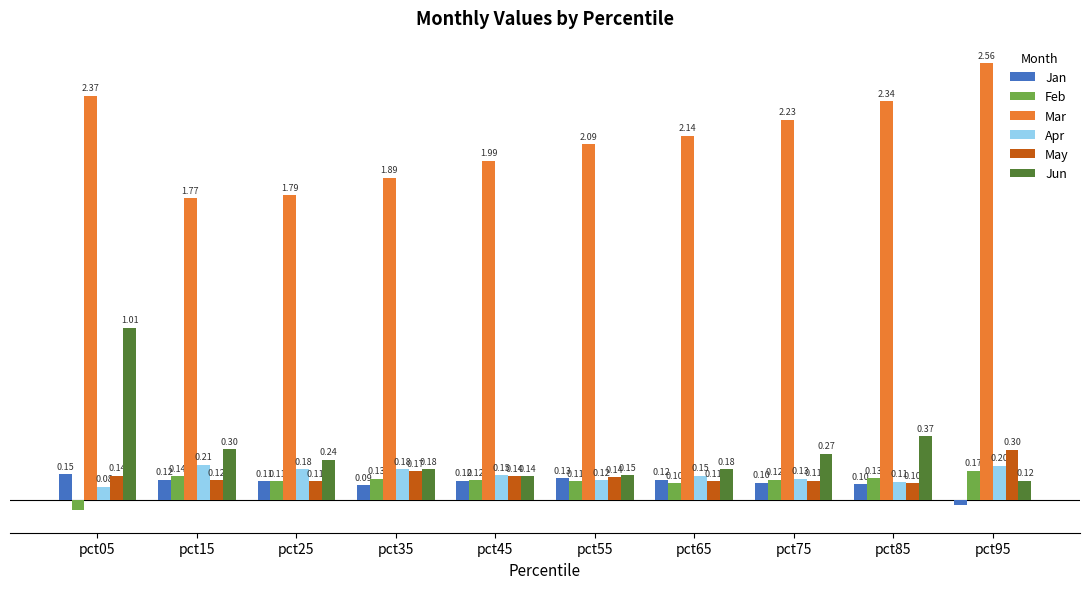

What are all the series names shown in the legend?

Jan, Feb, Mar, Apr, May, Jun